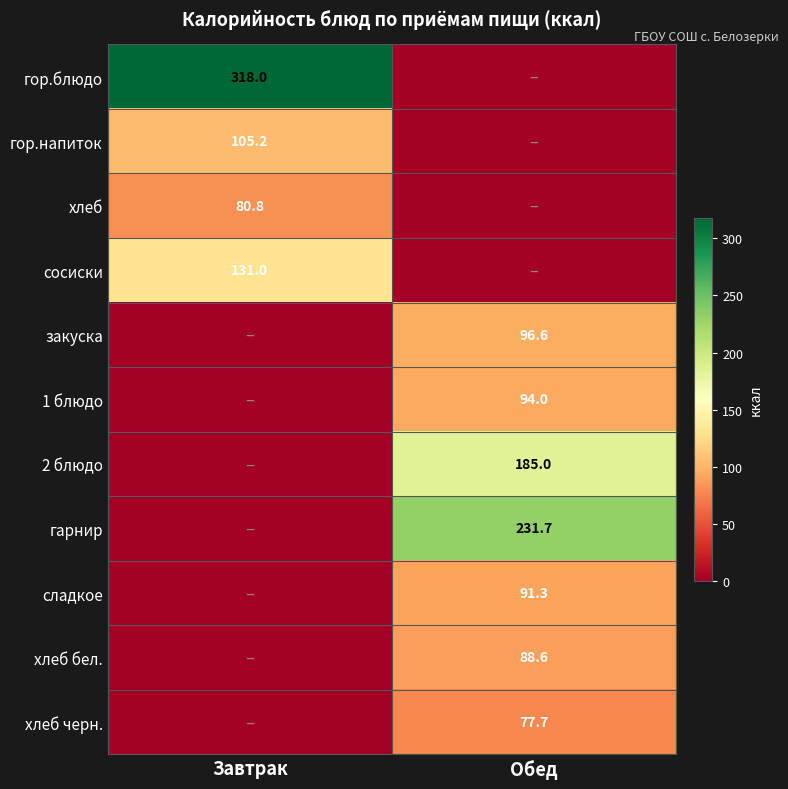

The value of хлеб at Завтрак is 80.8. True or false?

True